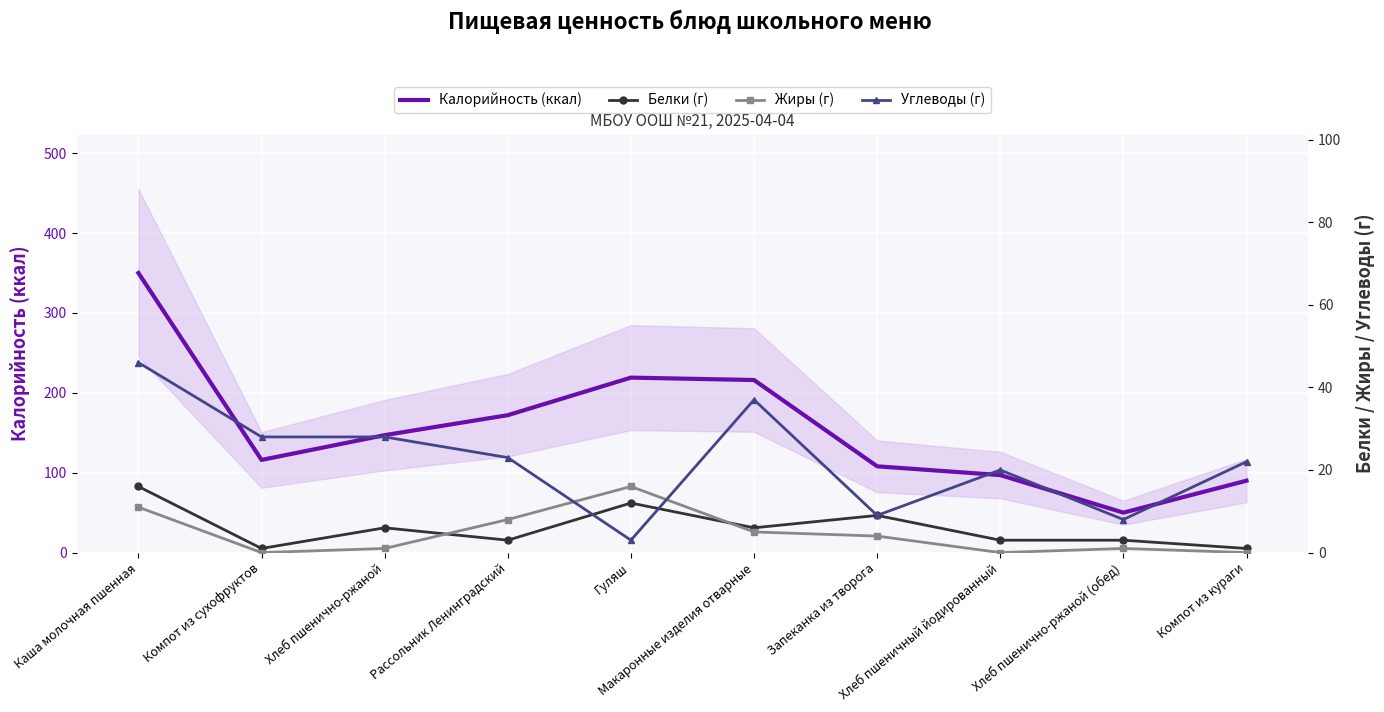

What is the total value across all series at Гуляш?

250